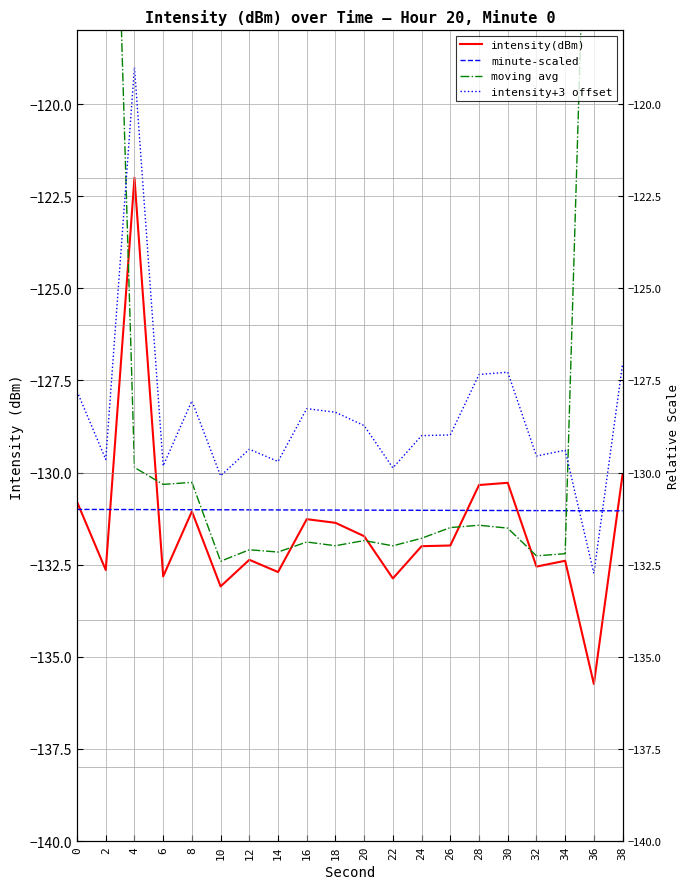

Read the intensity(dBm) value at 30.

-130.3